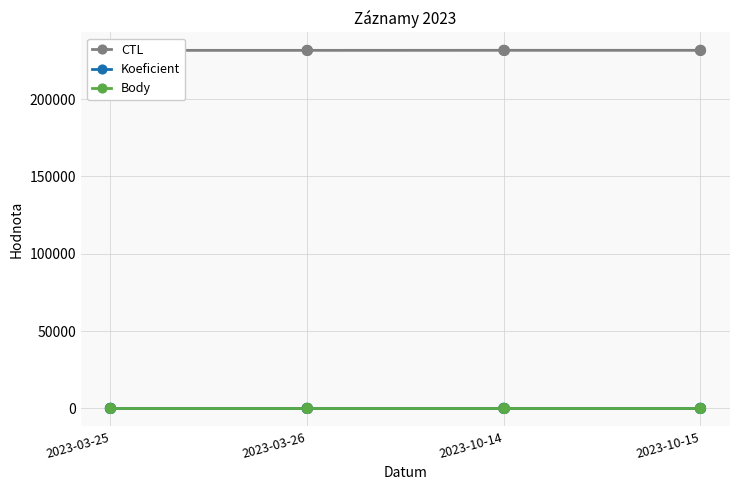

At which category is the sum across all series the highest?

2023-10-15